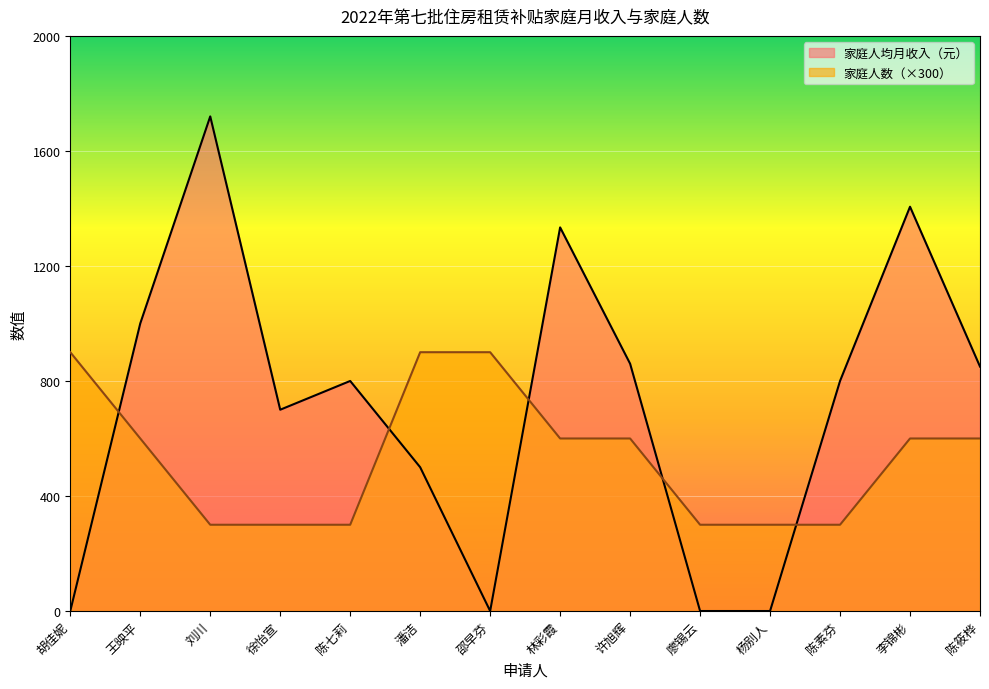

Is the value of 家庭人数 at 陈素芬 greater than the value of 家庭人均月收入（元） at 徐怡宣?

No